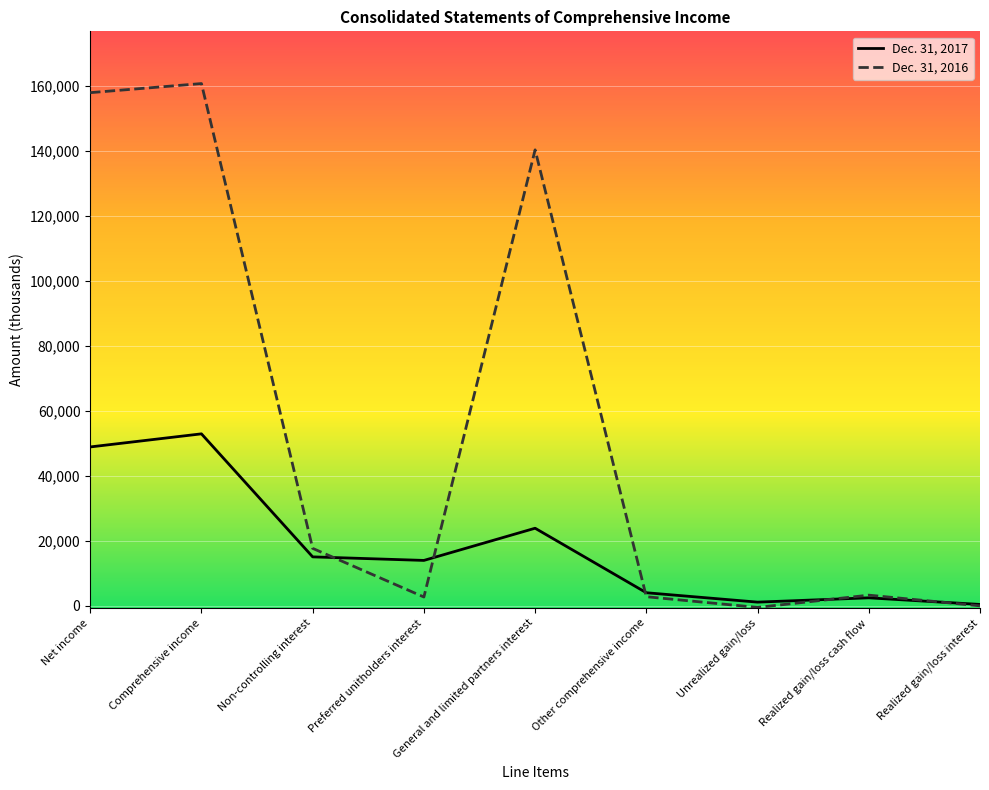

How many lines are shown in the chart?

2